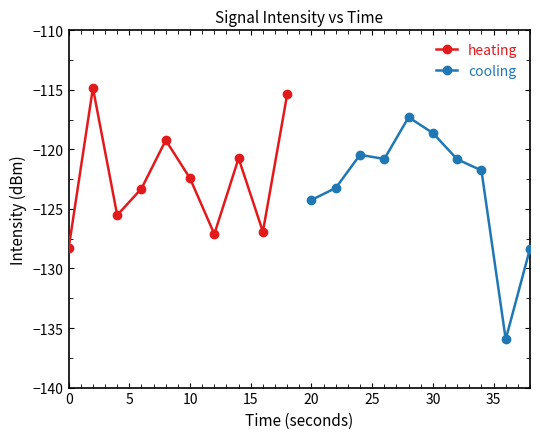

True or false: cooling has more than 0 interior local peaks.

True